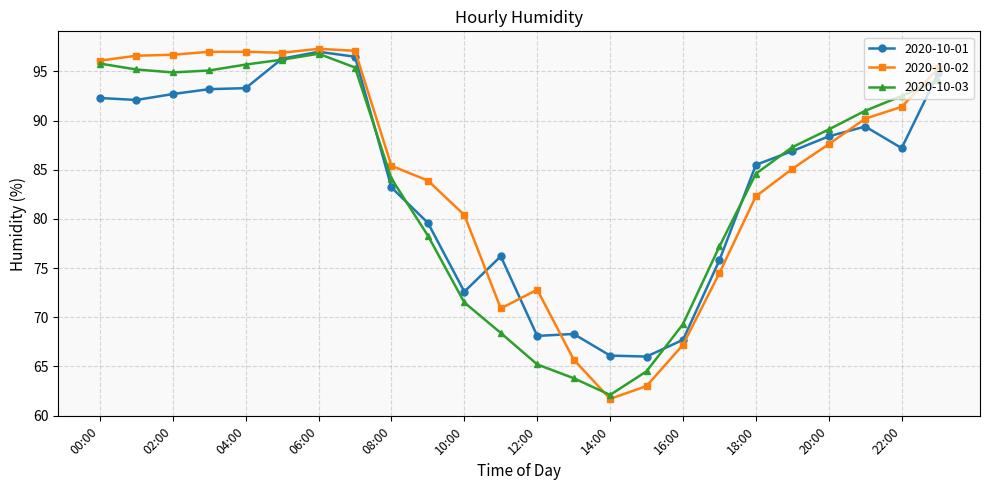

What is the smallest value displayed?

61.7